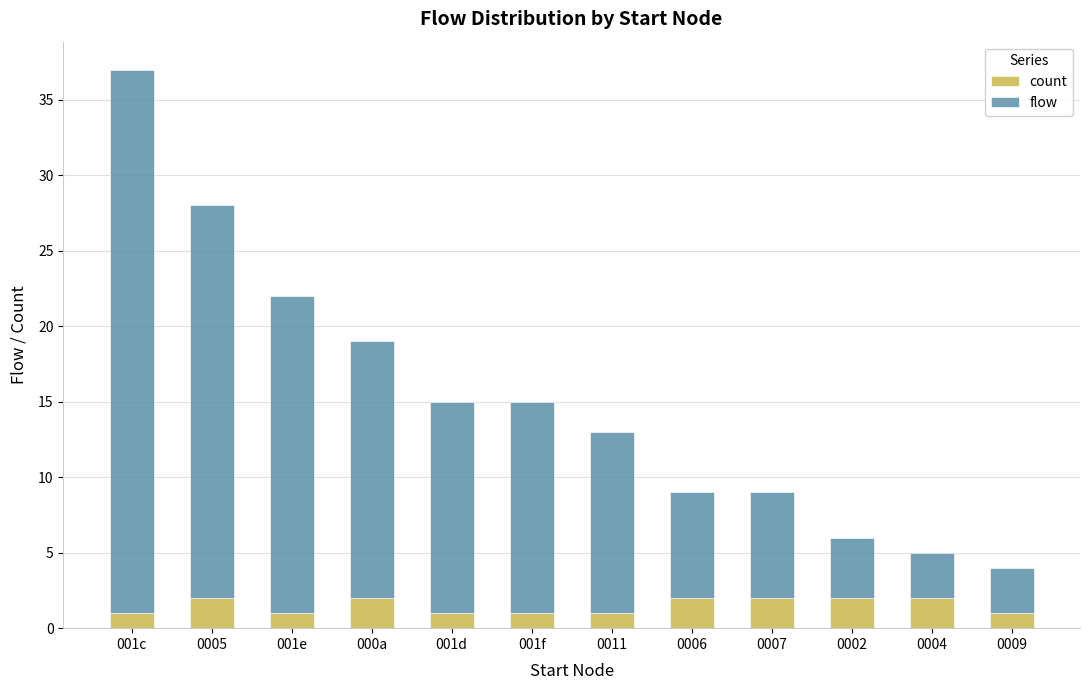

What is the sum of all count values?

18